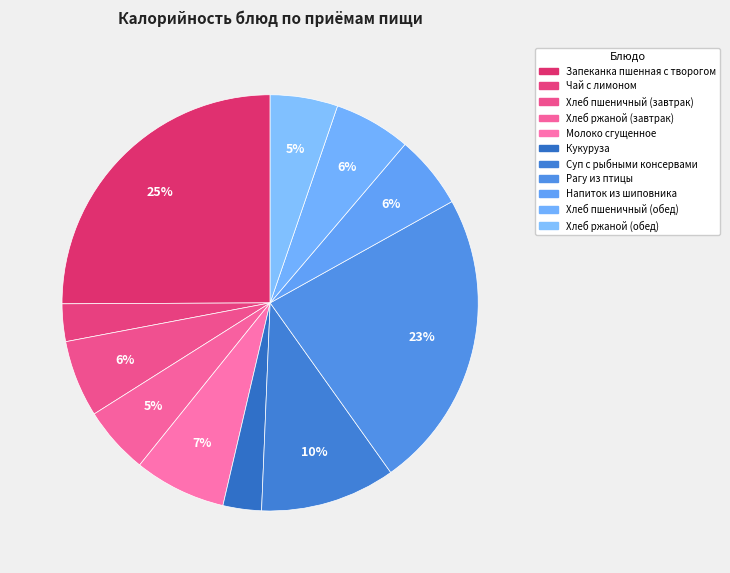

To the nearest percent, what percentage of the pie is Кукуруза?

3%